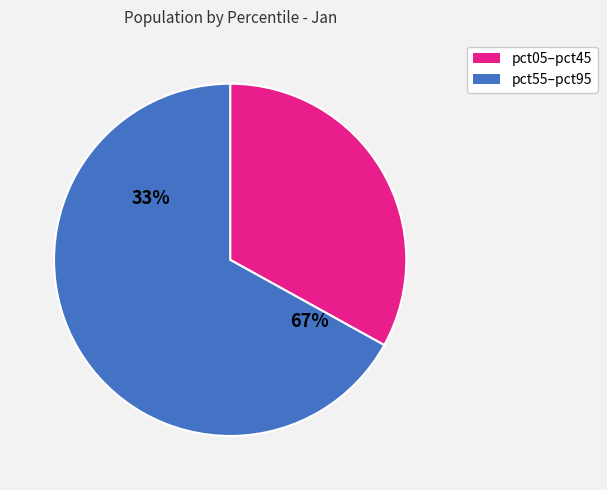

Combined, do pct45 and pct75 account for over 50%?

No